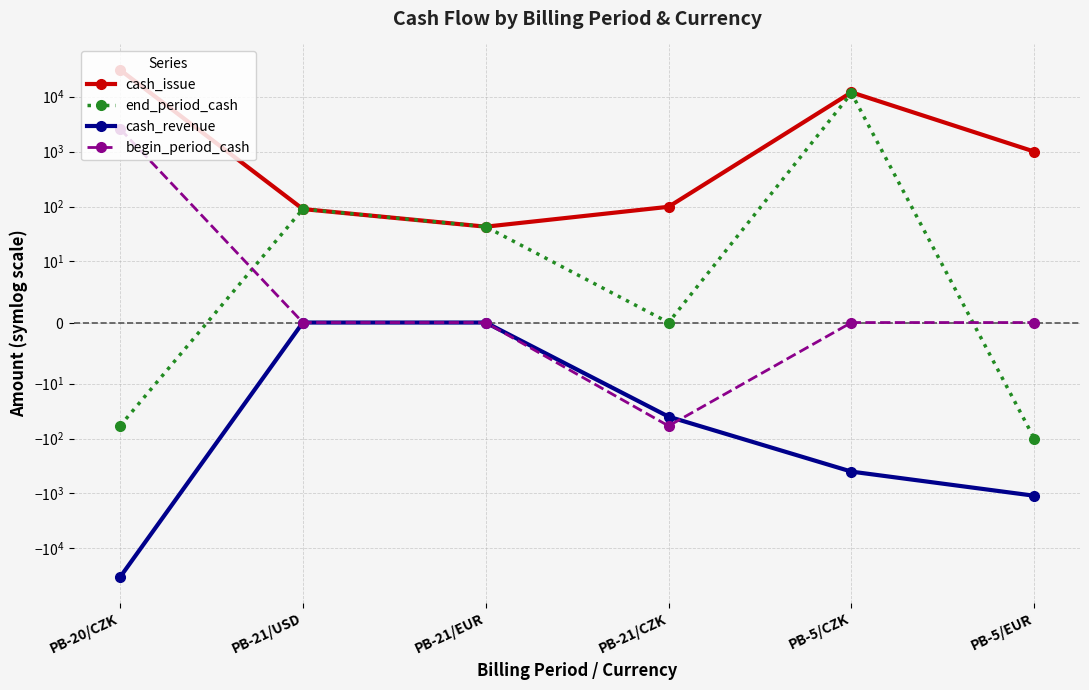

At which label does cash_issue first exceed 1000?

PB-20/CZK